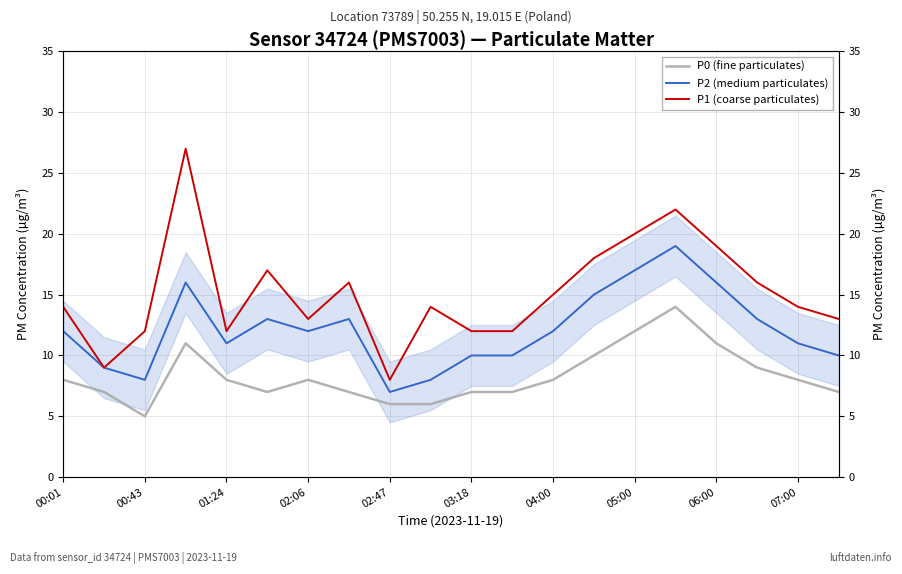

What is the difference between the highest and lowest values at 06:00?

8